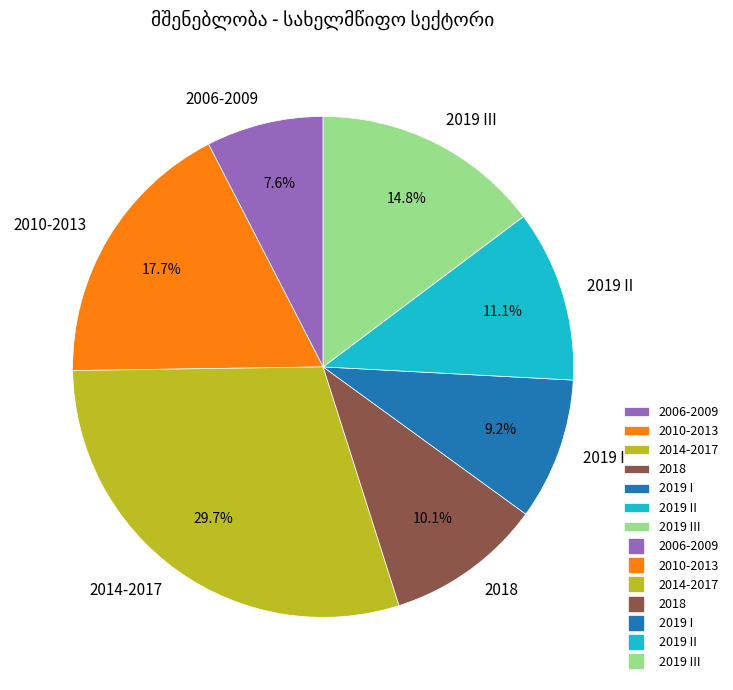

Which slice is the smallest?

2006-2009